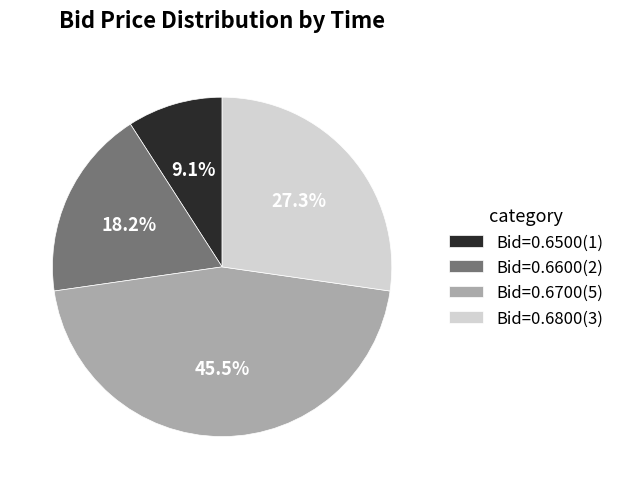

What portion of the pie excludes Bid=0.6600(2)?

81.8%